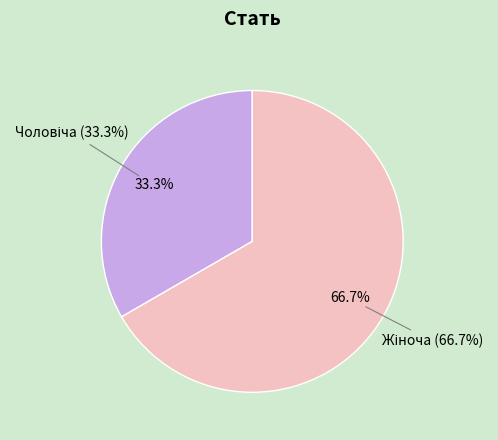

Rank the categories by value from highest to lowest.

Жіноча, Чоловіча